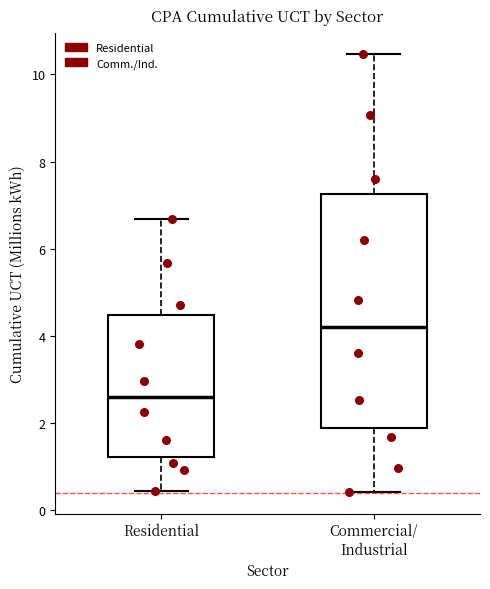

Where is the upper edge of the box for Commercial/ Industrial on the y-axis? The values are not printed on the chart, so give them approximately, as read against the axis.

7.2